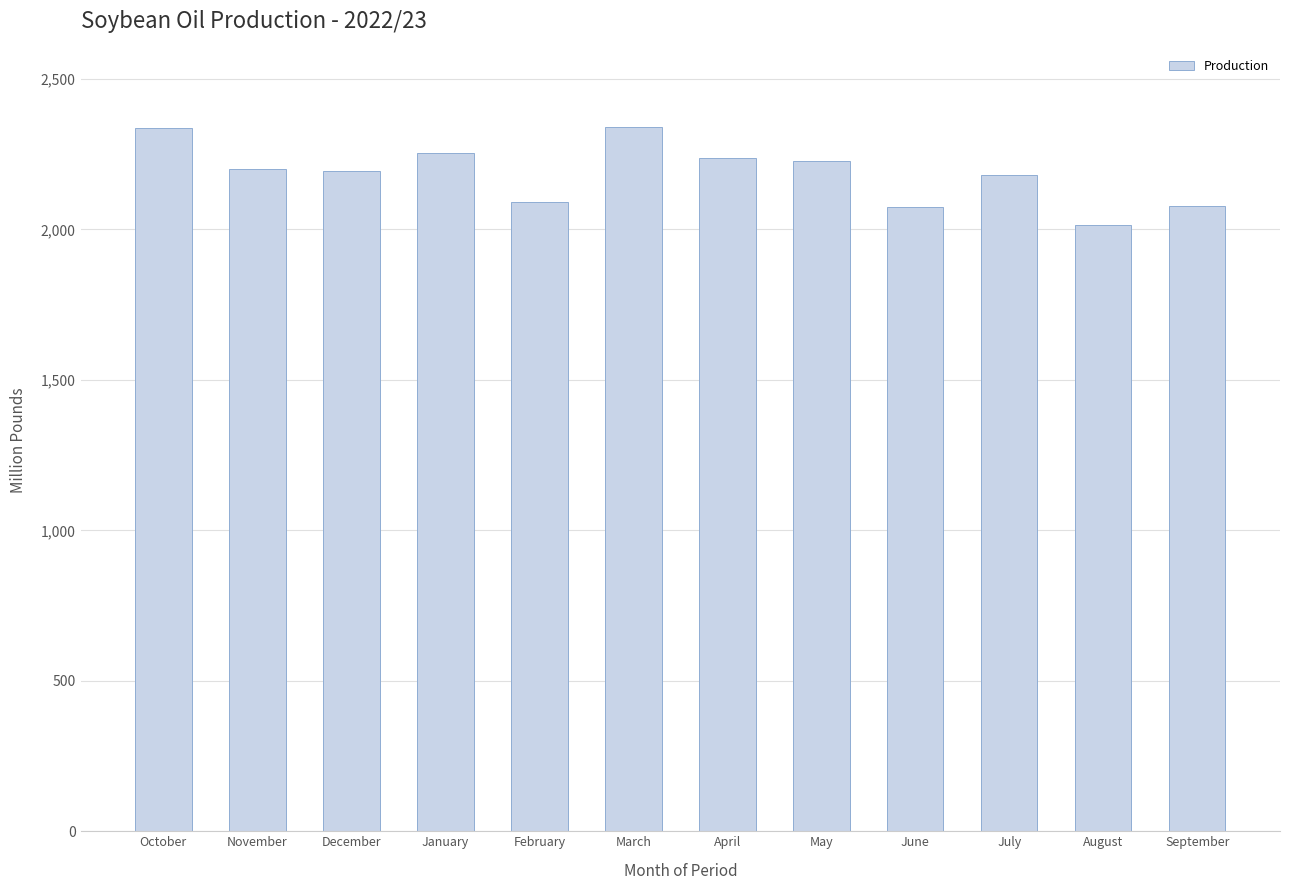

What is the smallest value displayed?

2014.2